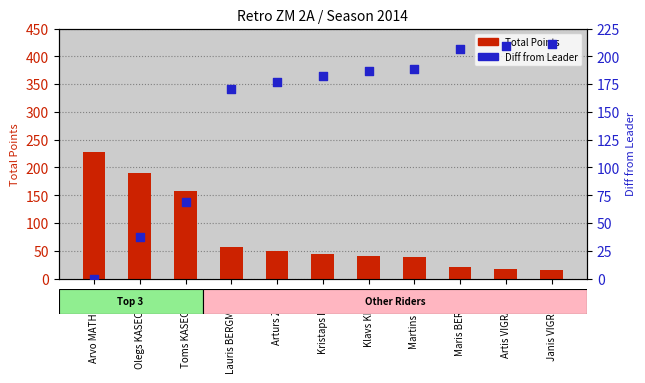

Which series reaches the minimum Y coordinate?

Diff from Leader